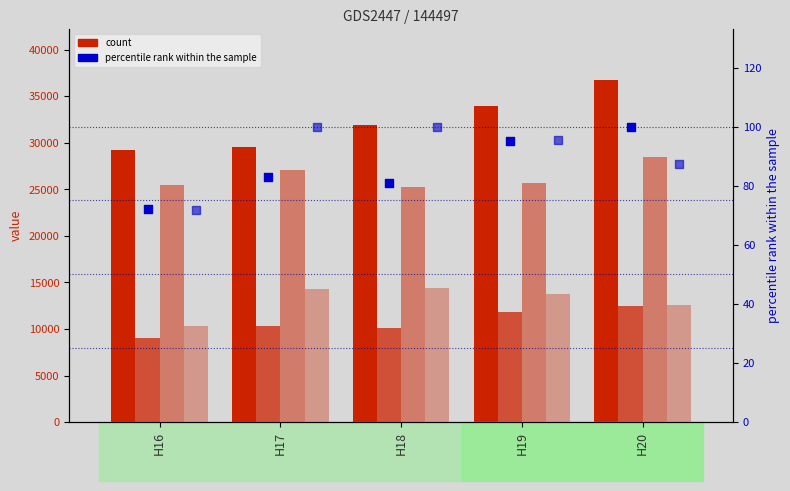

What is the total value across all series at H18?

81789.0